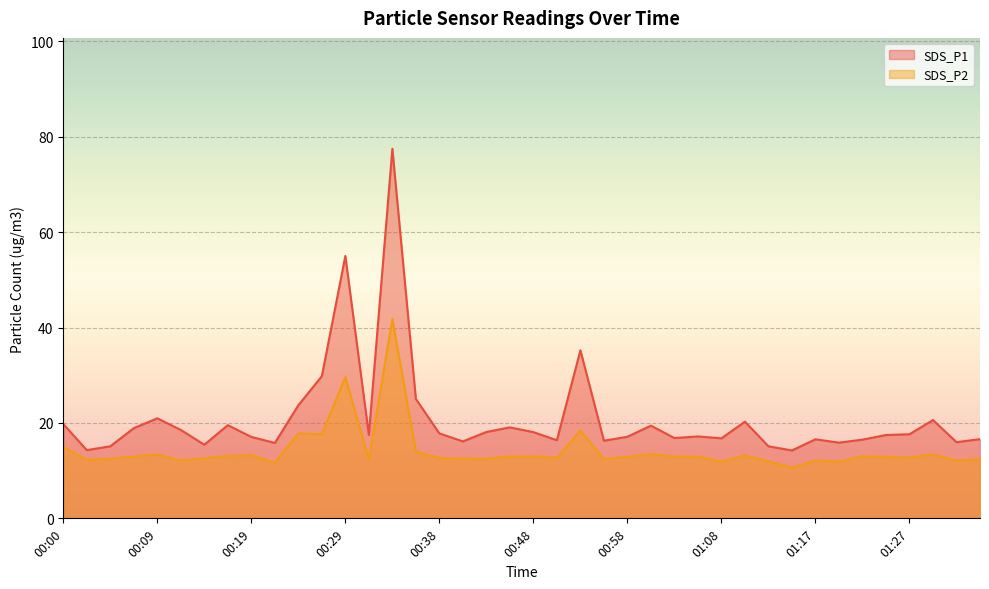

True or false: SDS_P2 and SDS_P1 intersect in this chart.

False